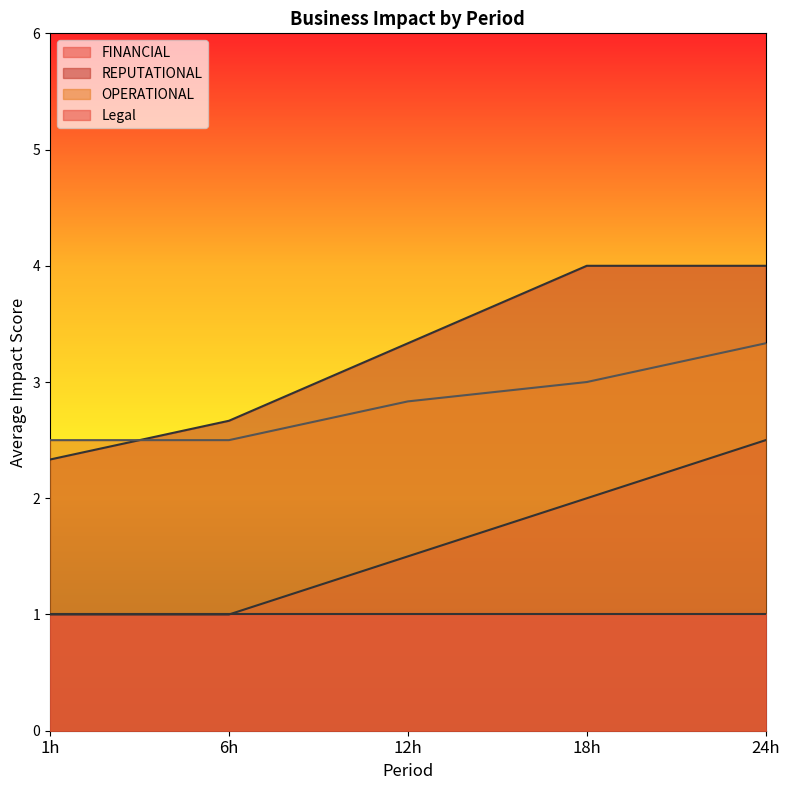

What position from the right is 12h?

3